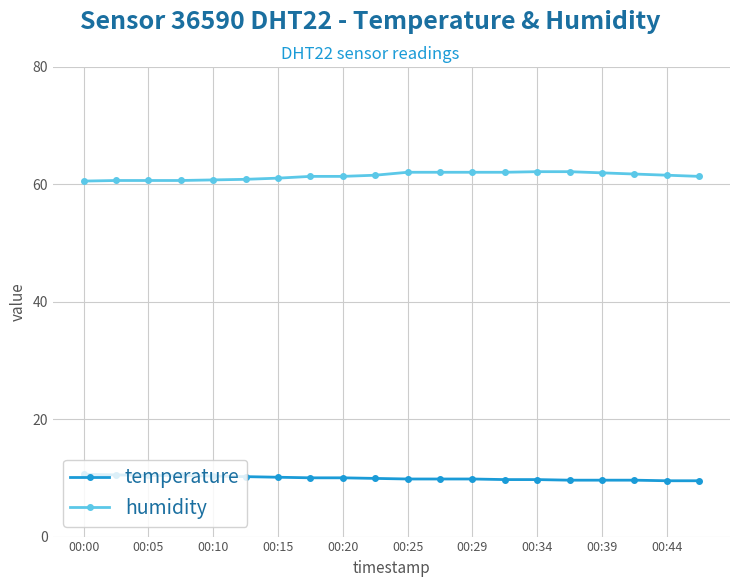

At how many categories does at least one series exceed 24?

20